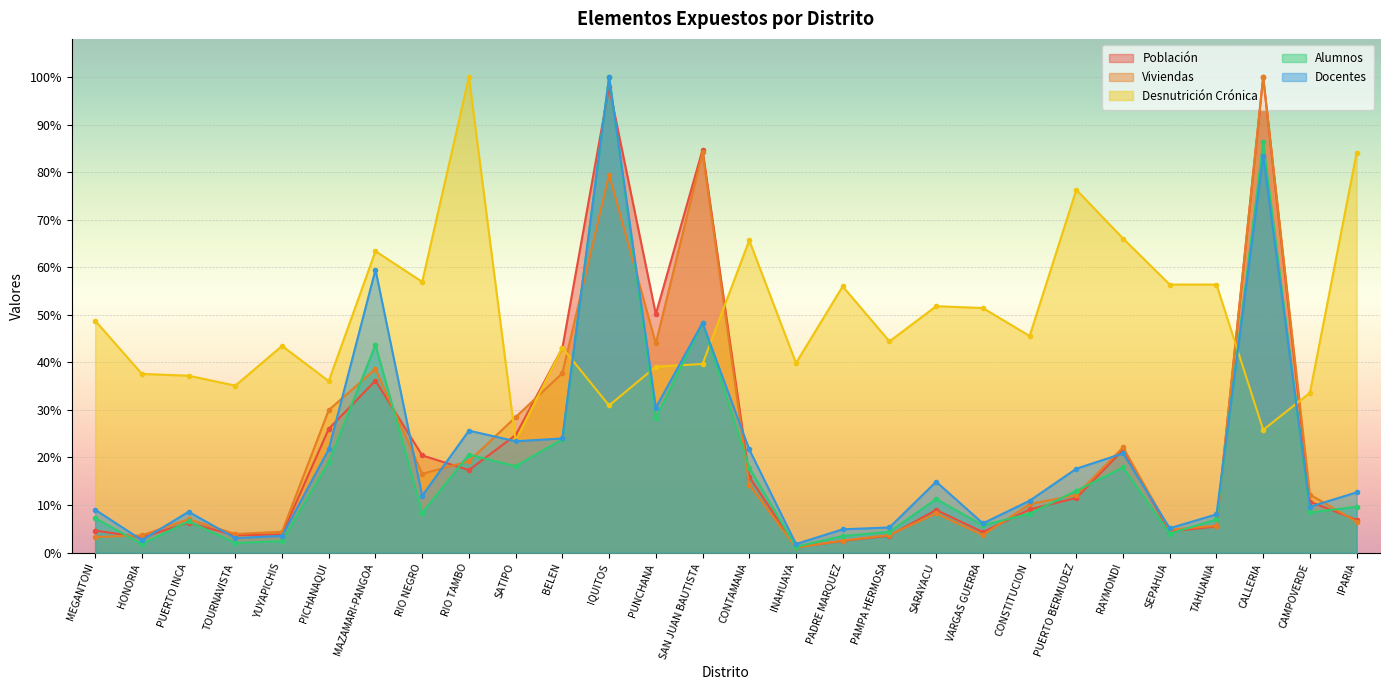

Which series has the largest range (max minus min)?

Viviendas